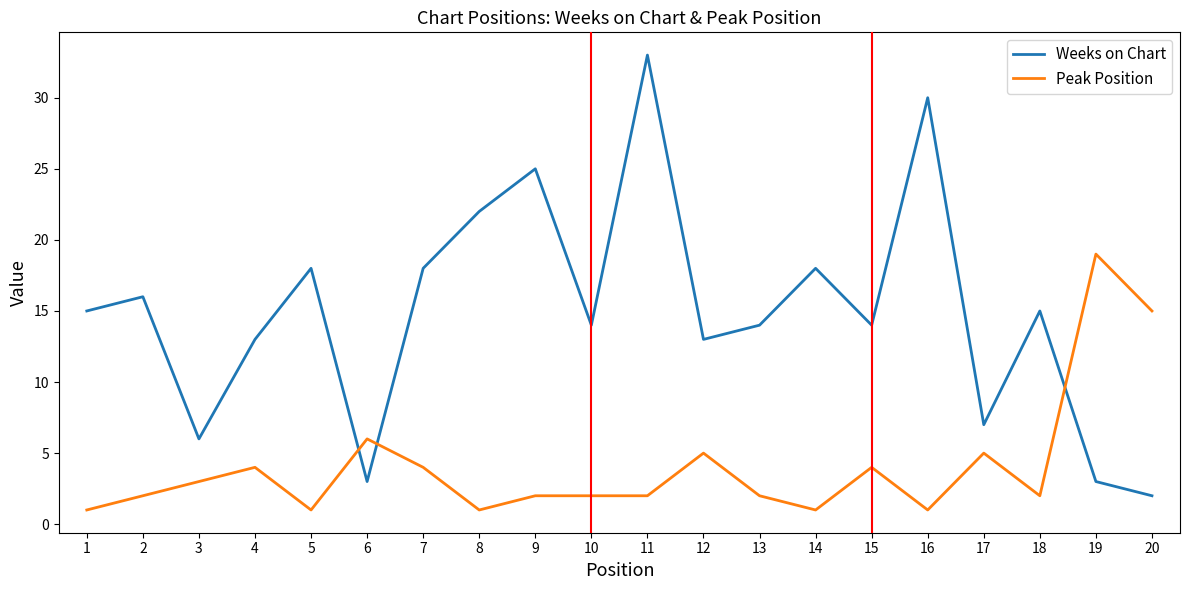

At which label is Peak Position closest to 10?

6